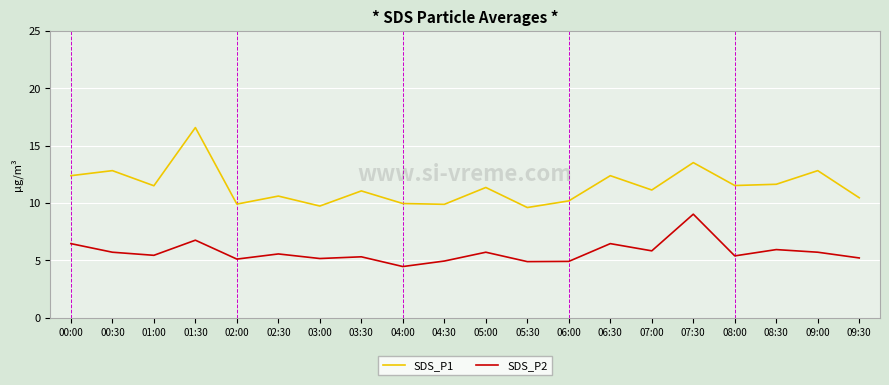

What is the spread (max minus min) of values at 03:00?

4.6